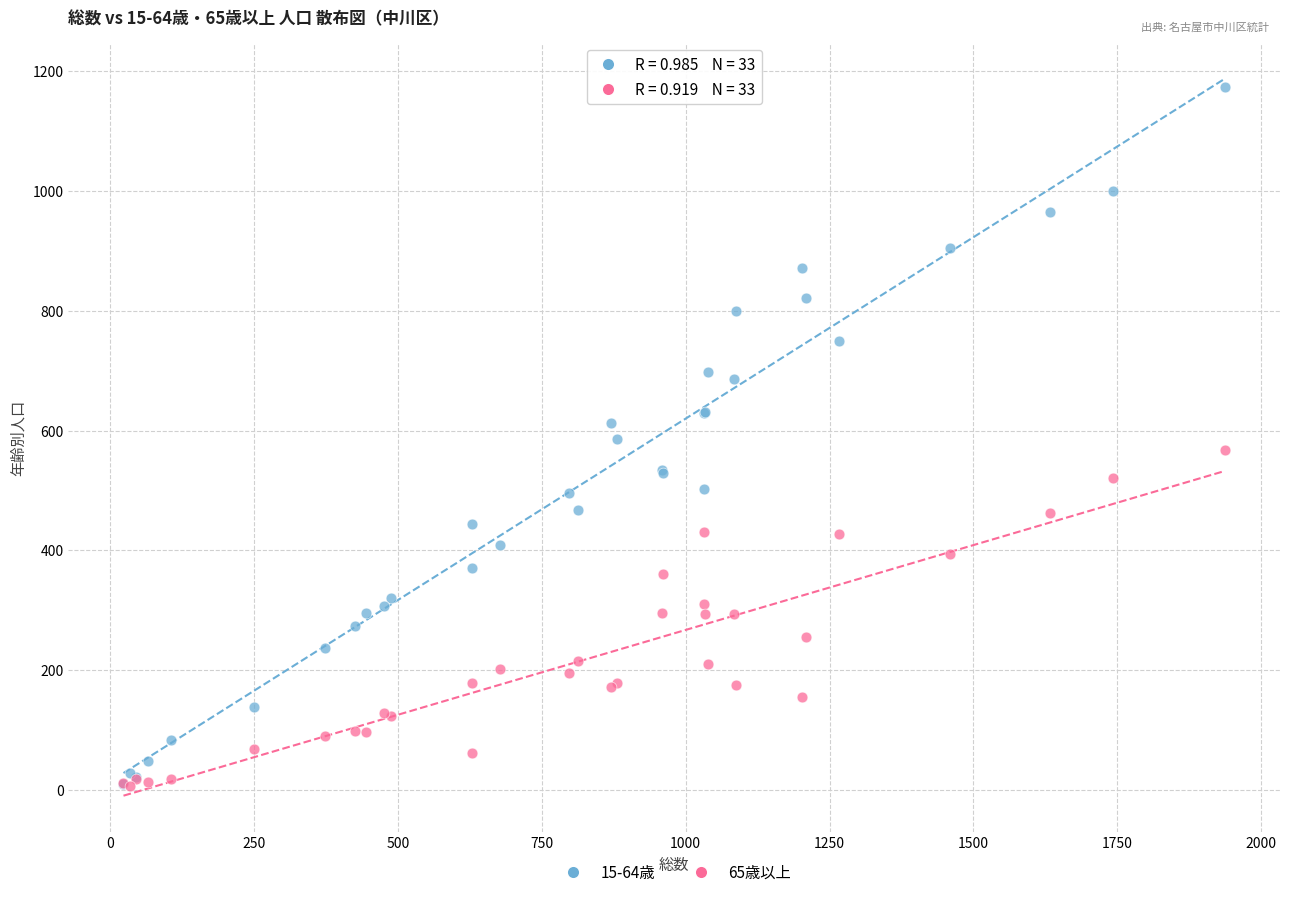

What are all the series names shown in the legend?

15-64歳, 65歳以上